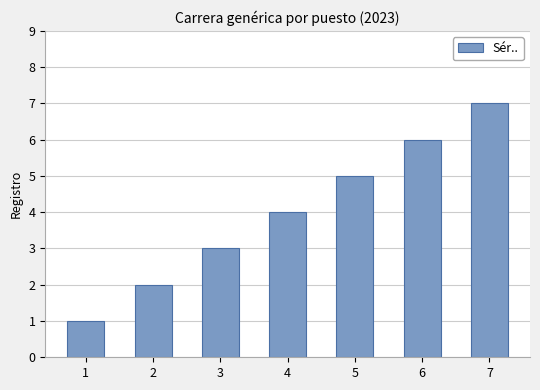

Rank the categories by value from highest to lowest.

7, 6, 5, 4, 3, 2, 1